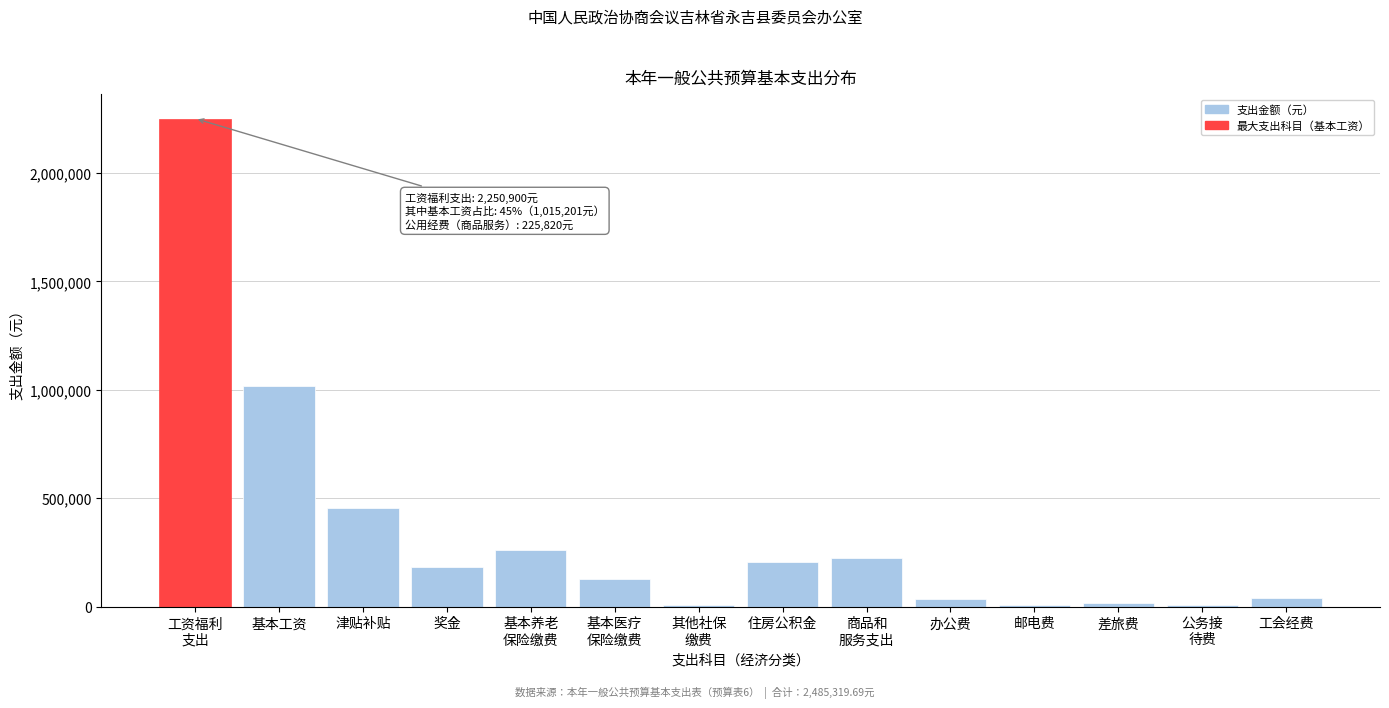

What is the maximum value shown in the chart?

2250899.7